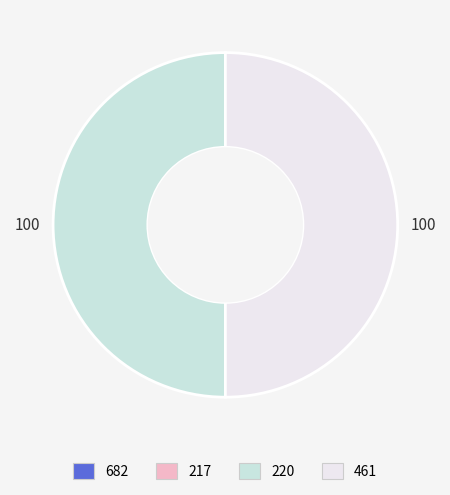

The 220 slice represents 50% of the pie. True or false?

True